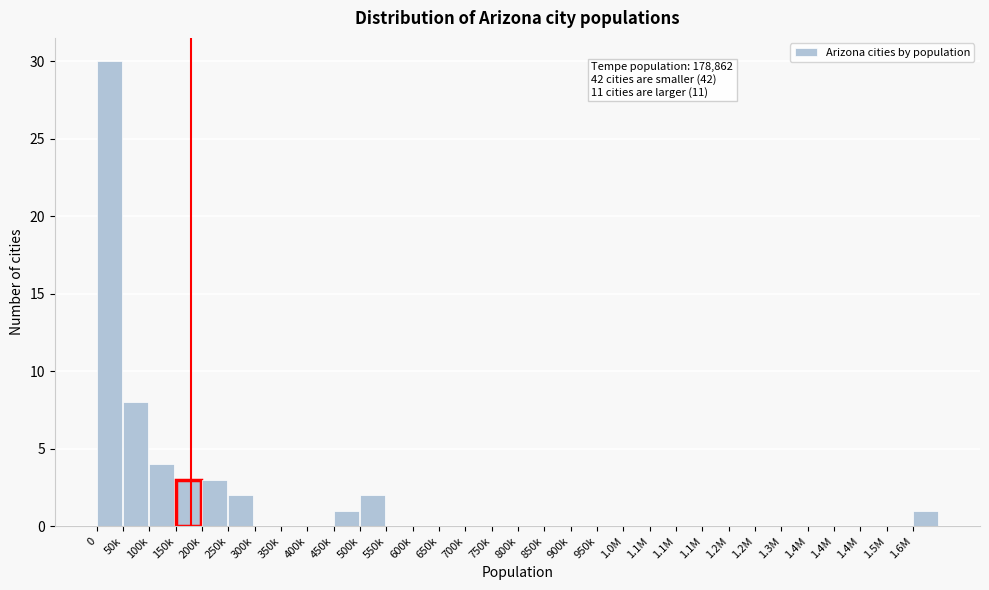

Count the number of categories in the chart.

32